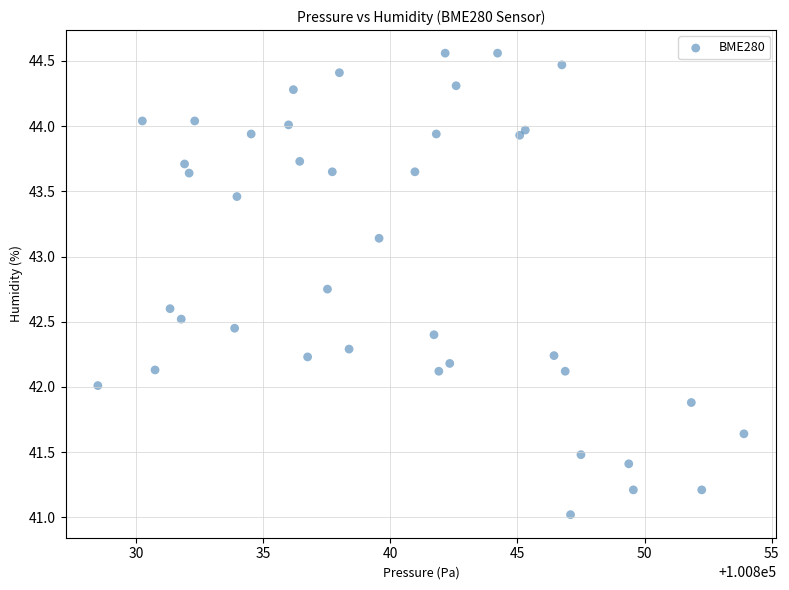

What is the range of X values (max minus min)?

25.4